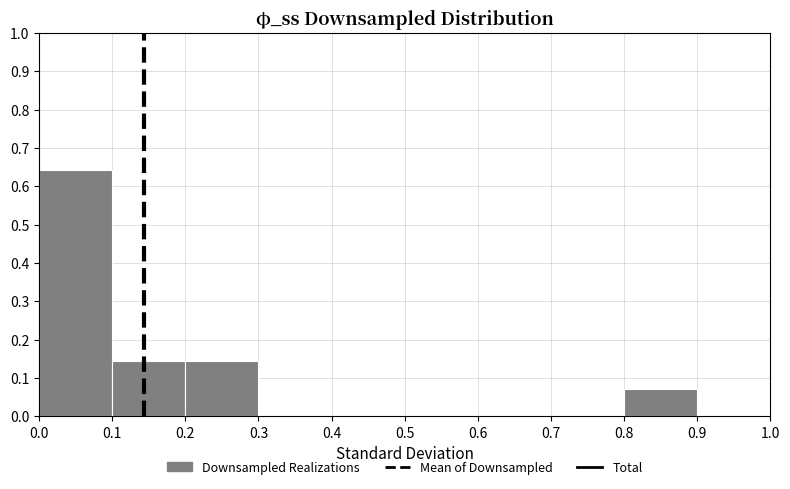

What is the change in value from 0.4 to 0.8?

+0.1